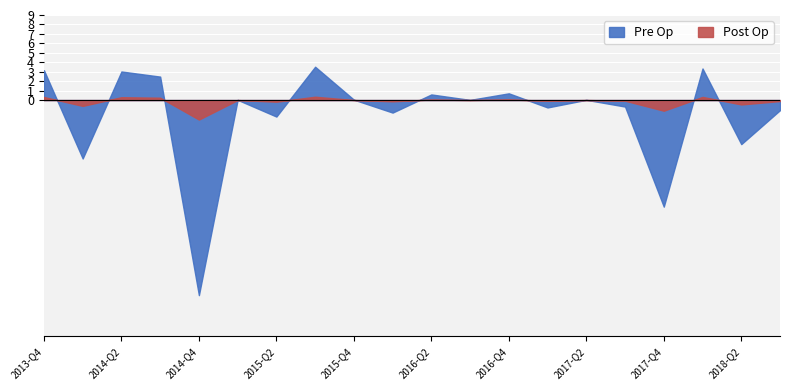

What are all the series names shown in the legend?

Pre Op, Post Op